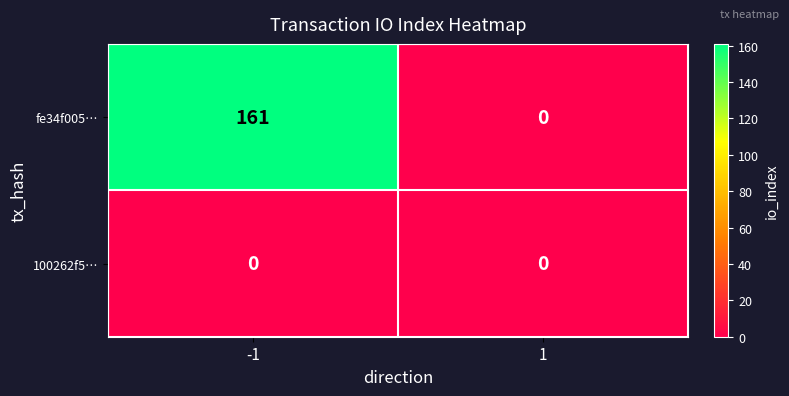

What is the spread (max minus min) of values at -1?

161